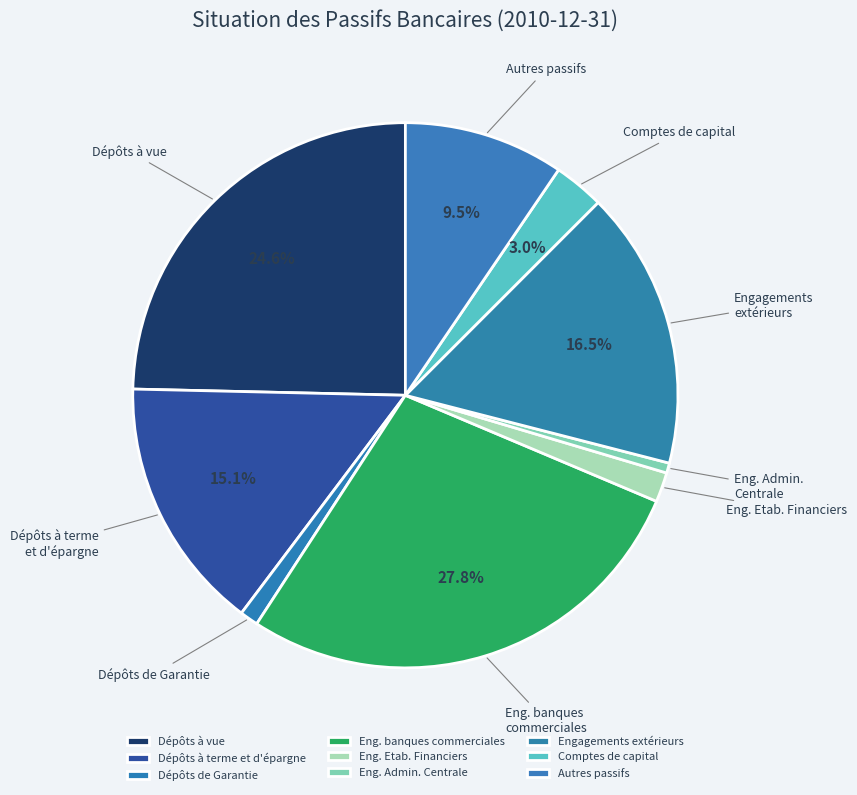

Approximately how many times larger is the value at Dépôts à terme et d'épargne compared to Comptes de capital?

5.0